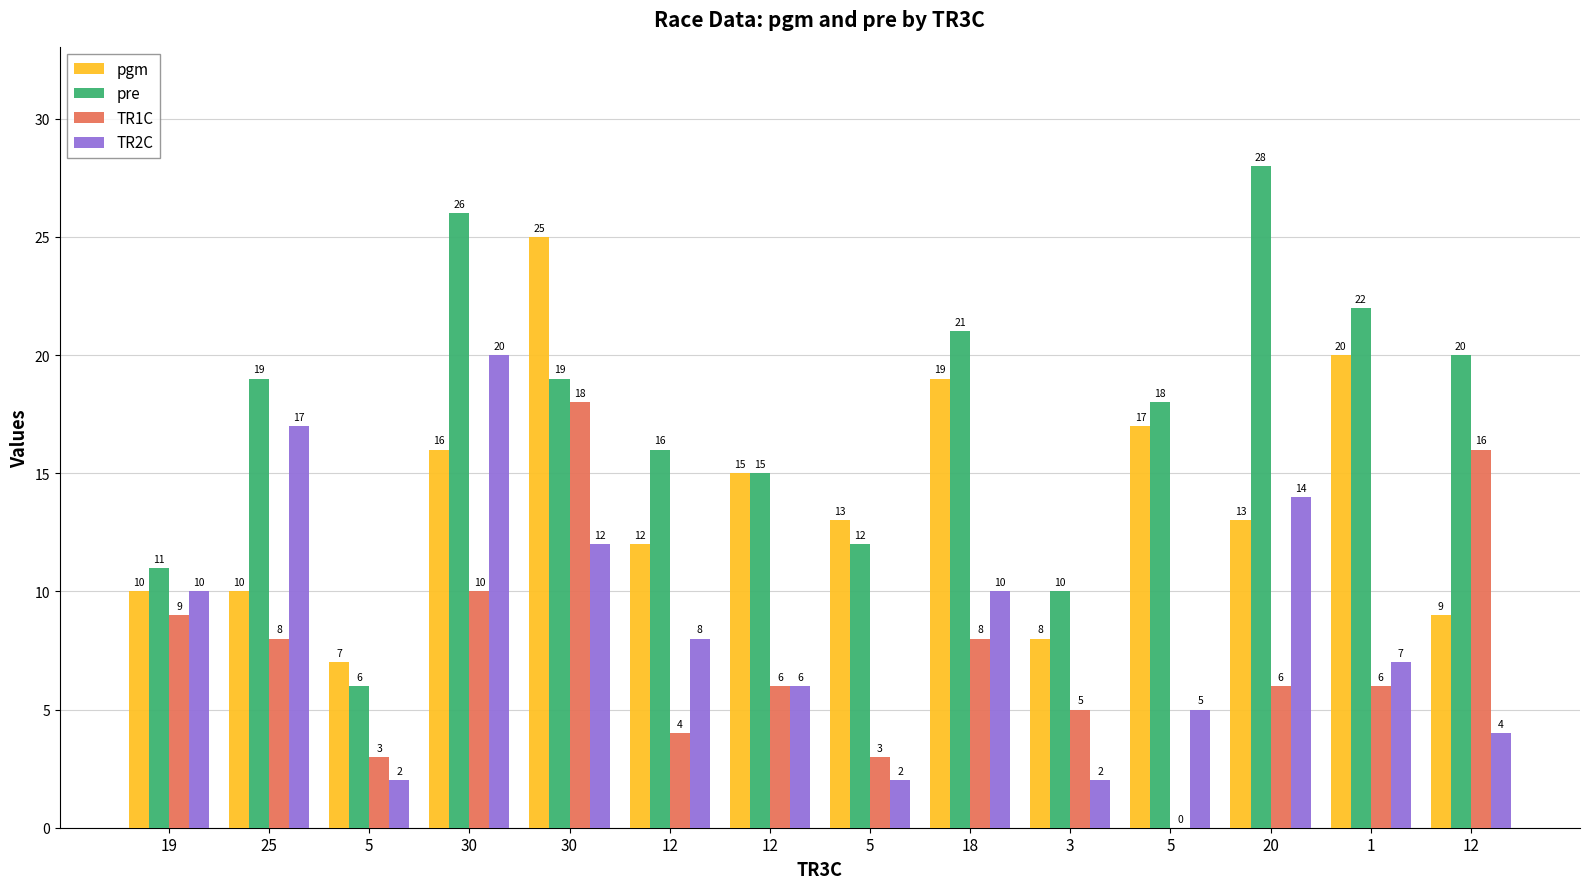

Are the bars grouped side by side (vs. stacked)?

Yes